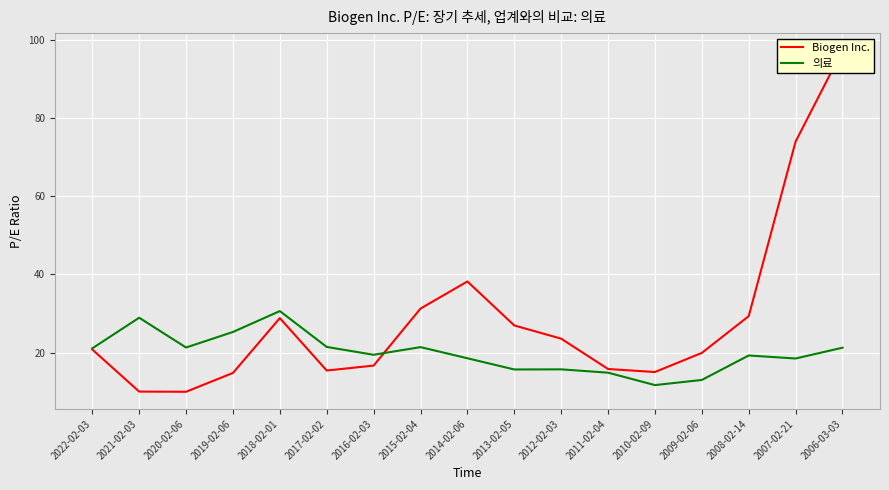

True or false: Biogen Inc. and 의료 intersect in this chart.

True